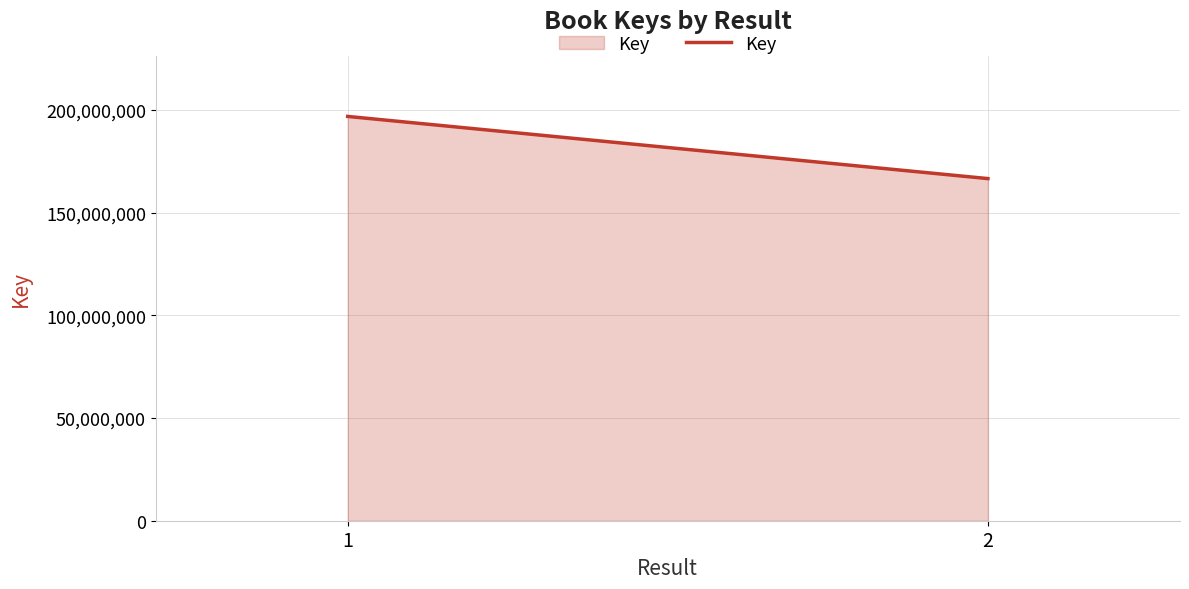

The chart shows a value of 166642040 at 2. True or false?

True